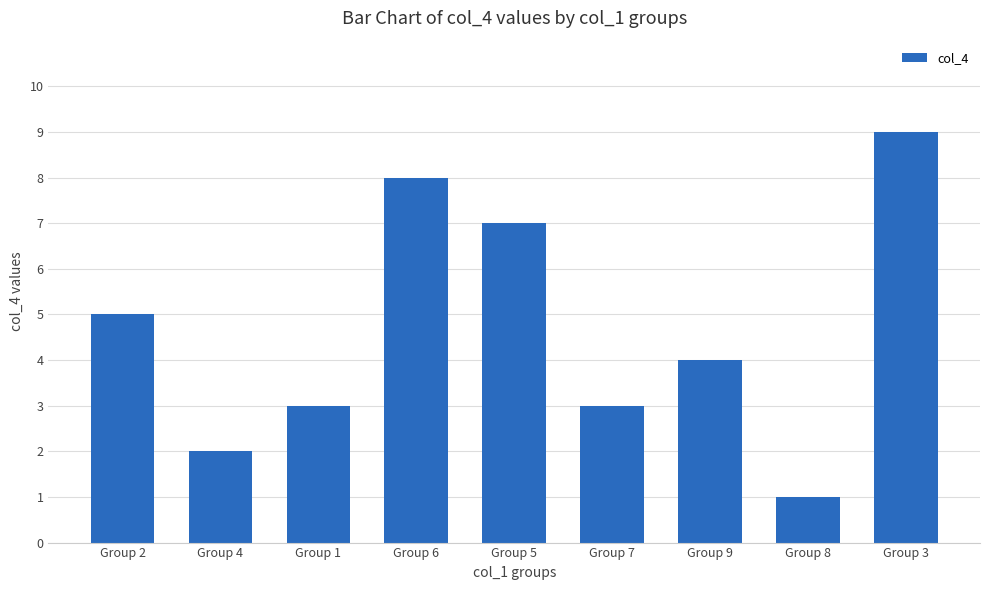

Are the bars grouped side by side (vs. stacked)?

No